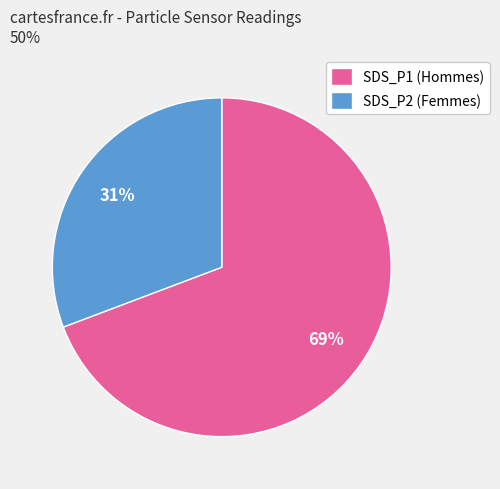

To the nearest percent, what is the difference between the SDS_P2 and SDS_P1 slice percentages?

38%